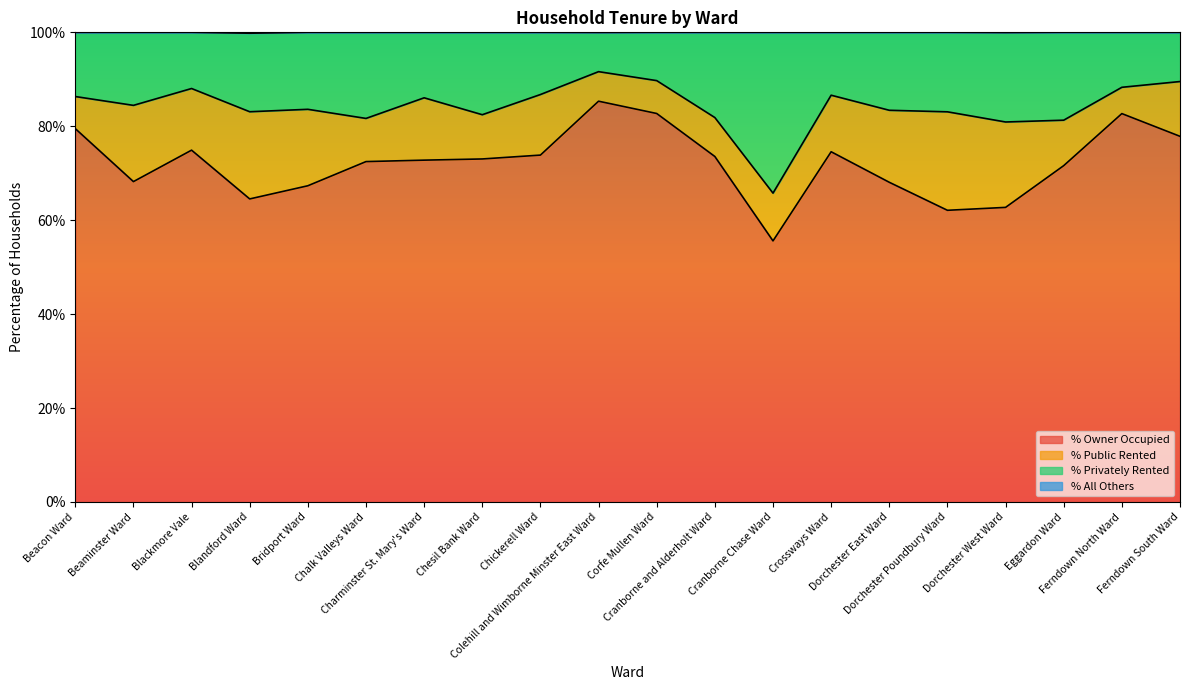

True or false: % All Others and % Privately Rented intersect in this chart.

False